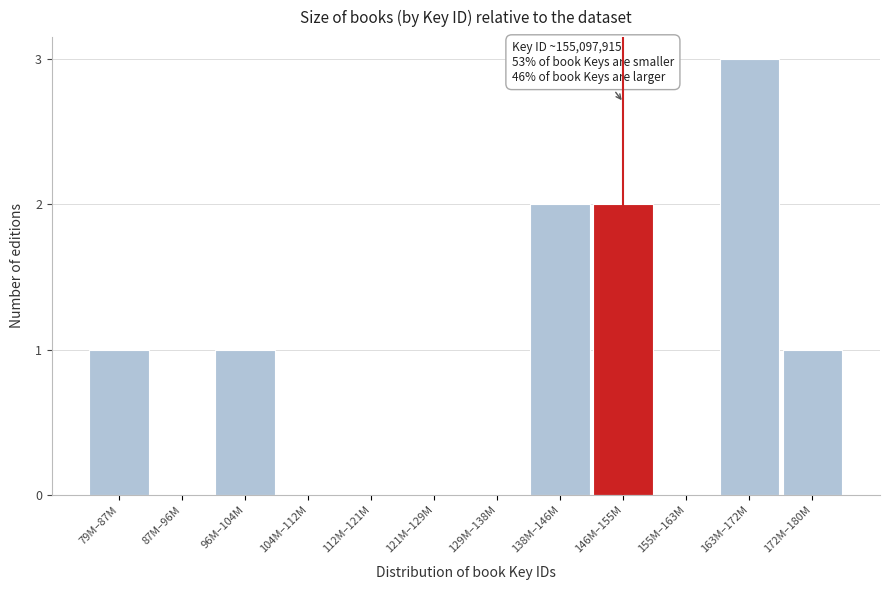

Reading left to right, what are all the values shown in this chart?

79M–87M=1	87M–96M=0	96M–104M=1	104M–112M=0	112M–121M=0	121M–129M=0	129M–138M=0	138M–146M=2	146M–155M=2	155M–163M=0	163M–172M=3	172M–180M=1